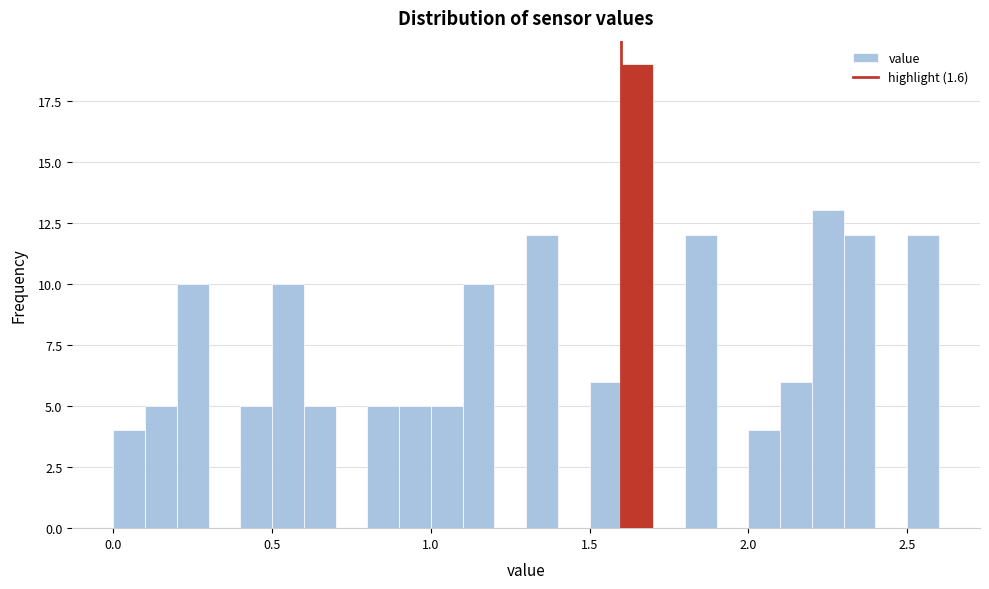

Read against the x-axis, roughly where is the centre of the tallest bar?

1.65